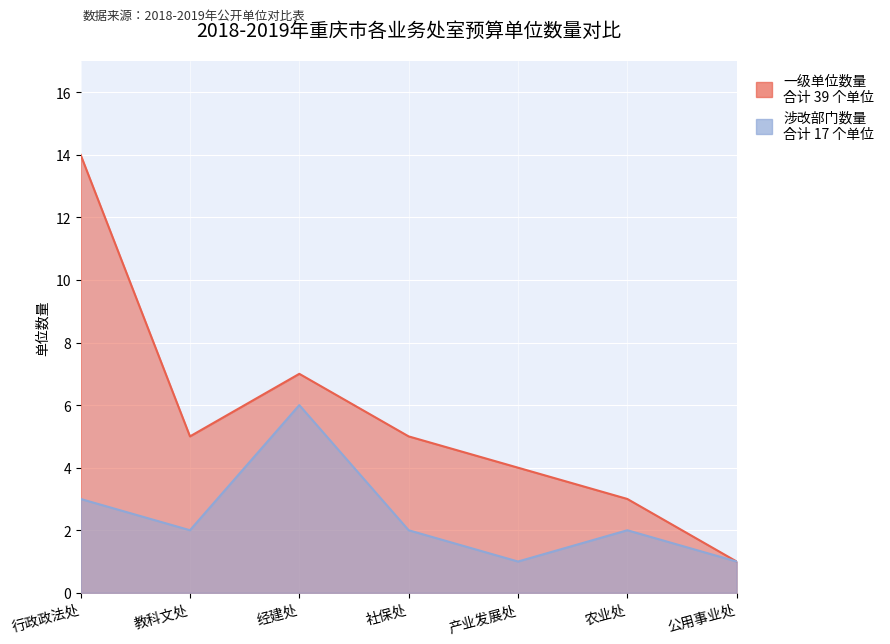

What is the greatest value displayed?

14